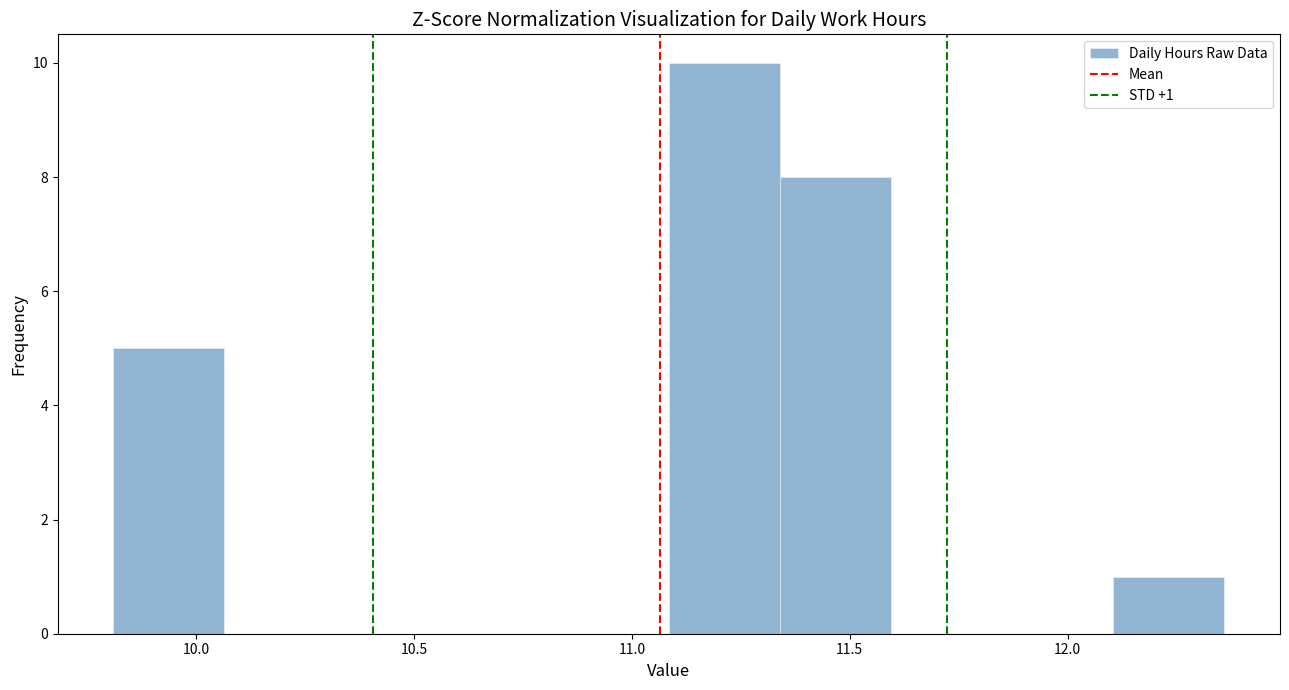

Which range on the x-axis has the tallest bar?

11.085 to 11.340